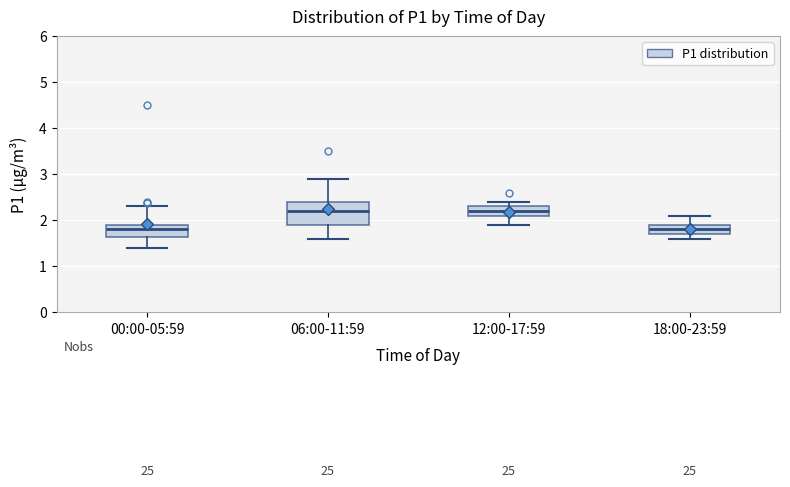

Comparing the boxes themselves (not the whiskers), which one is the tallest?

06:00-11:59